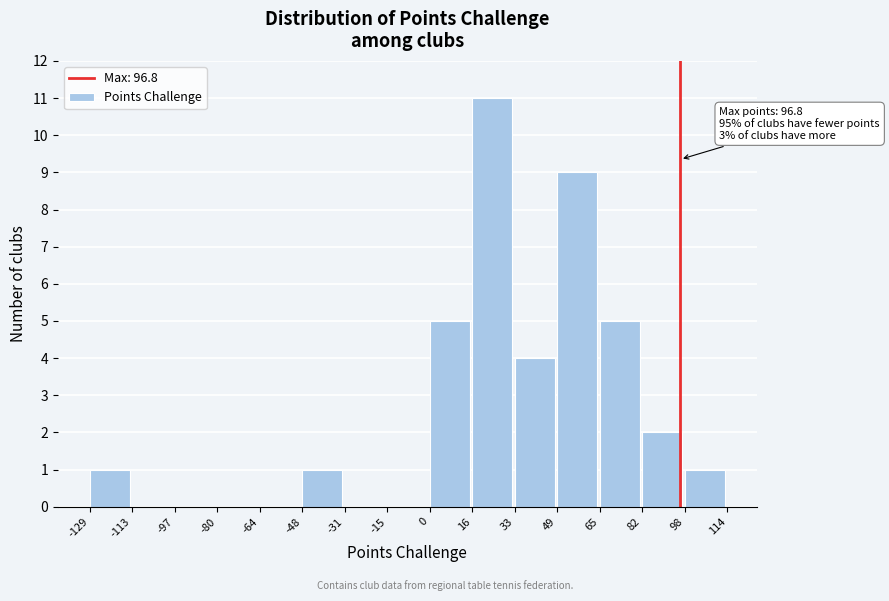

Over which range of the x-axis is the bar tallest?

16 to 33